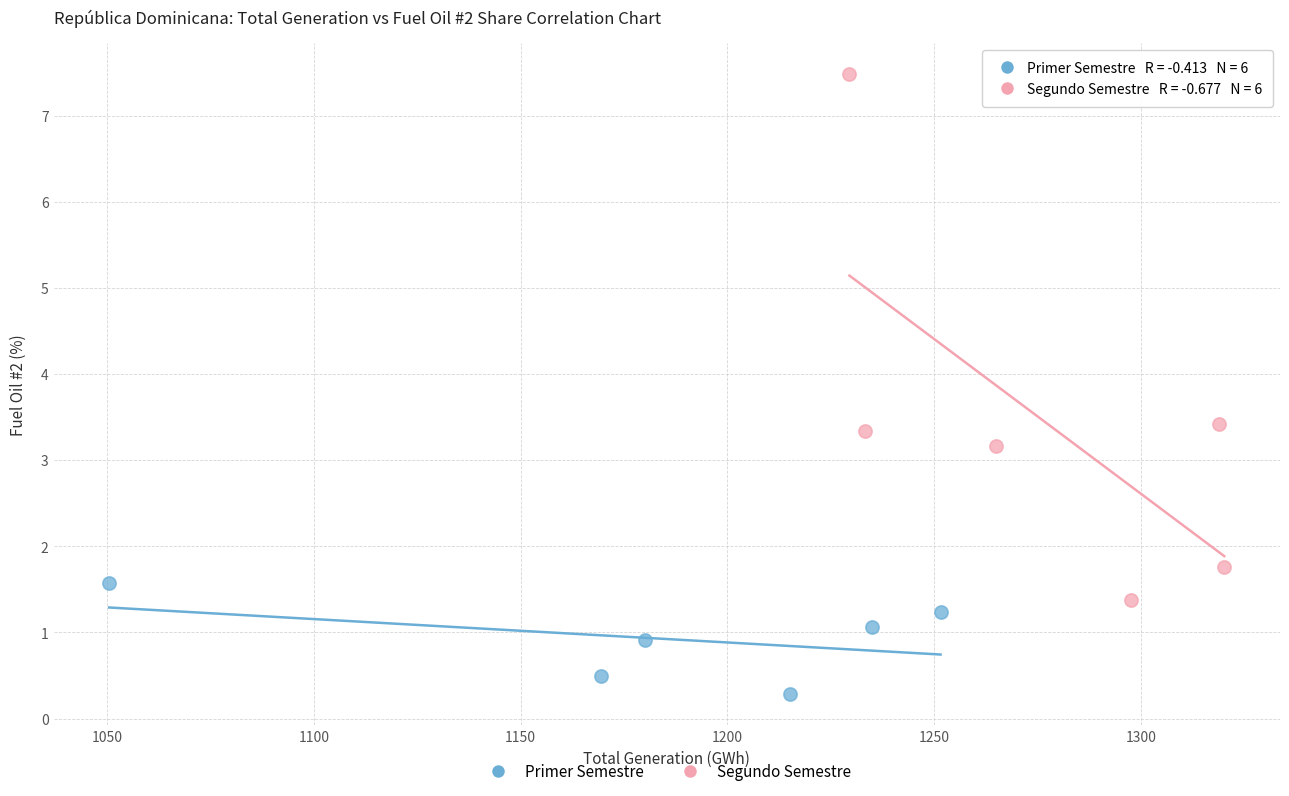

Which series contains the lowest Y value?

Primer Semestre